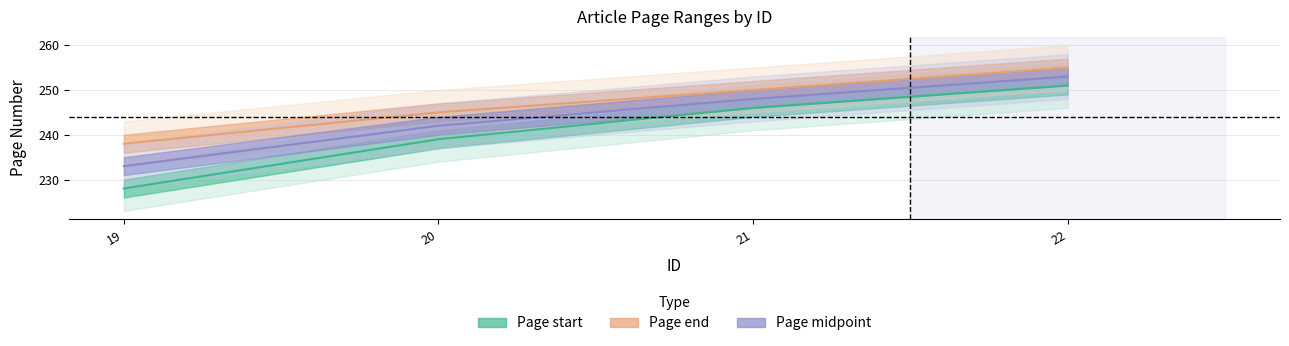

True or false: Page start and Page end intersect in this chart.

False